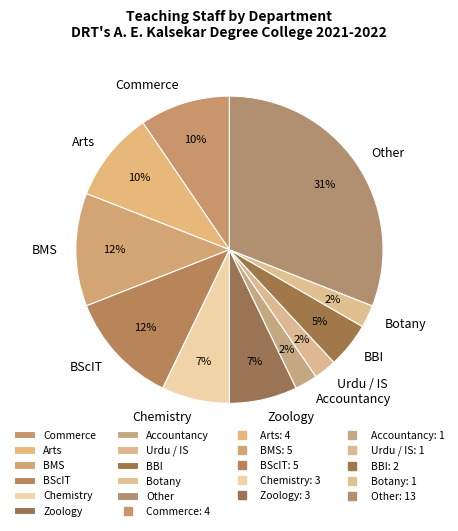

To the nearest percent, what portion does BBI represent?

5%